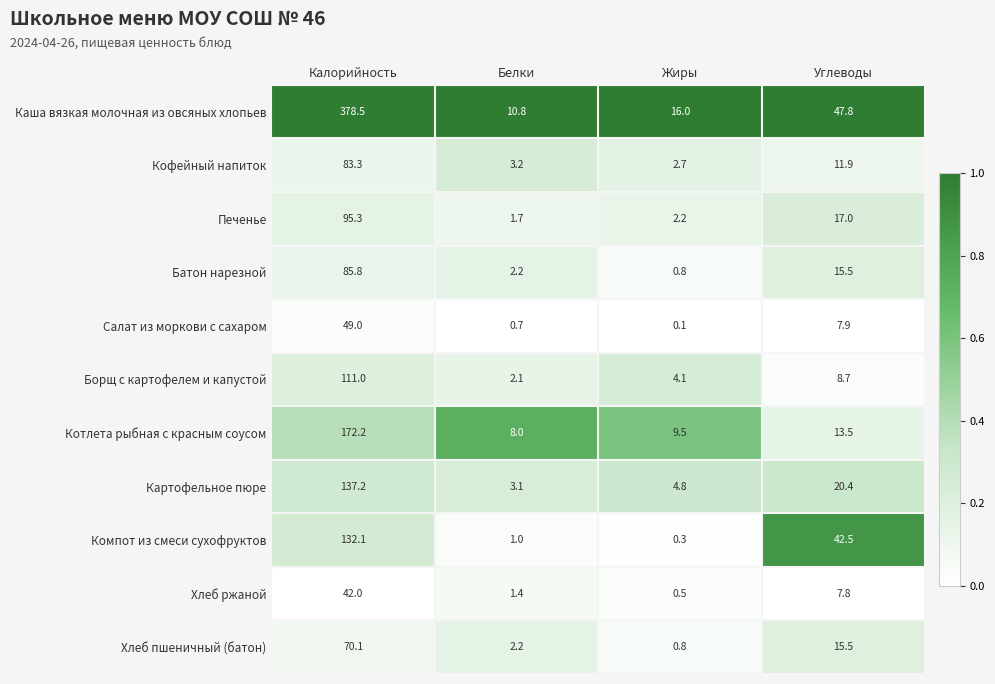

True or false: Каша вязкая молочная из овсяных хлопьев has a value of 47.8 at Углеводы.

True